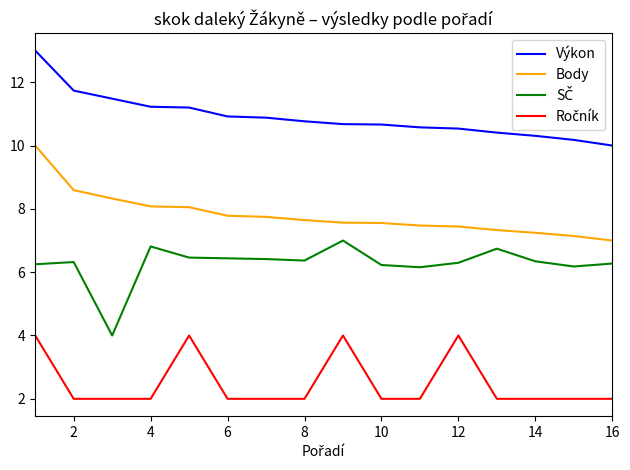

What is the highest value of the Výkon series?

13.0